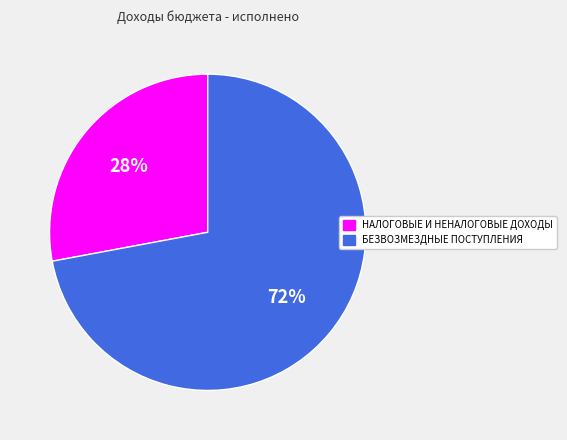

To the nearest percent, what is the combined percentage of НАЛОГОВЫЕ И НЕНАЛОГОВЫЕ ДОХОДЫ and БЕЗВОЗМЕЗДНЫЕ ПОСТУПЛЕНИЯ?

100%